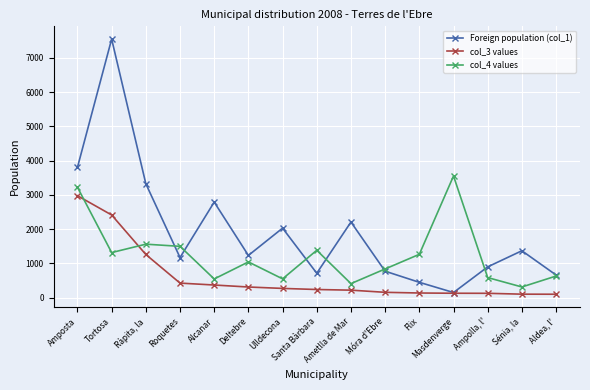

Where is col_3 values nearest to the value 1540?

Ràpita, la